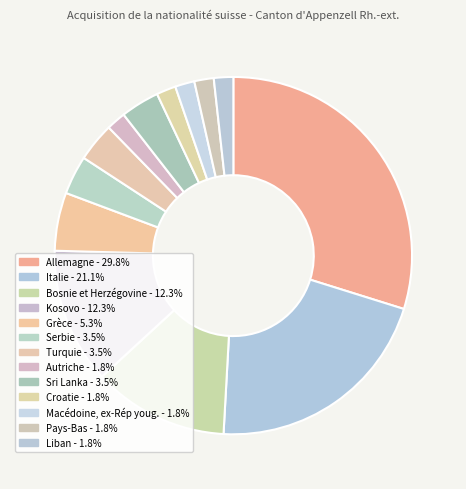

How many slices are in this pie chart?

13